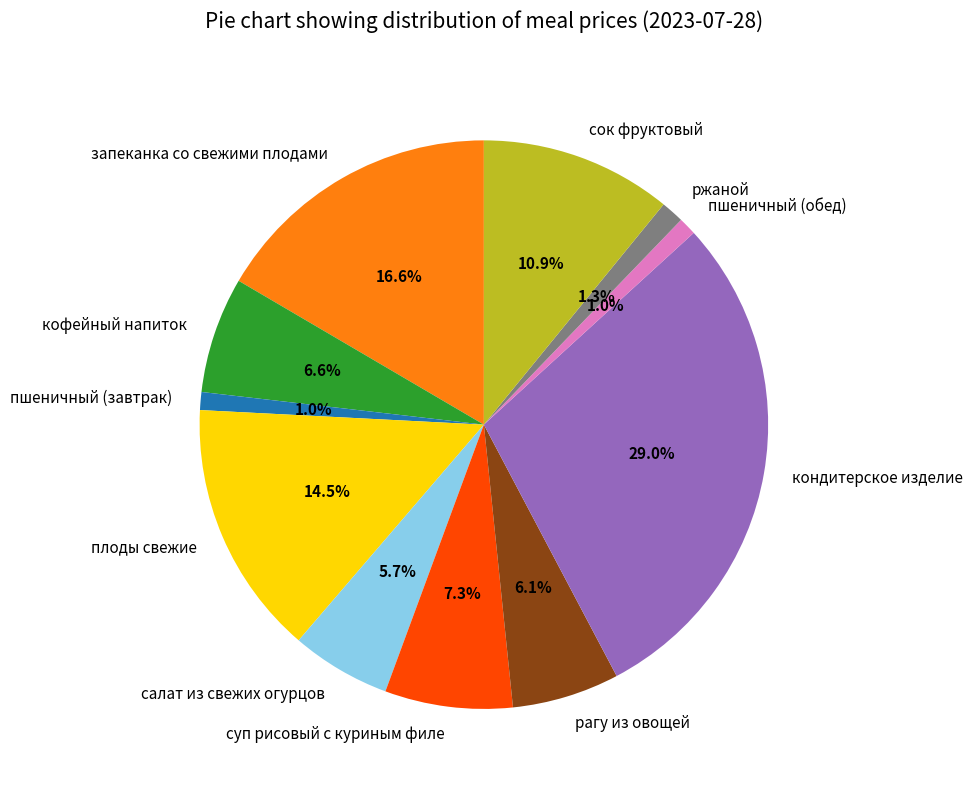

What percentage is the запеканка со свежими плодами slice, to the nearest percent?

17%